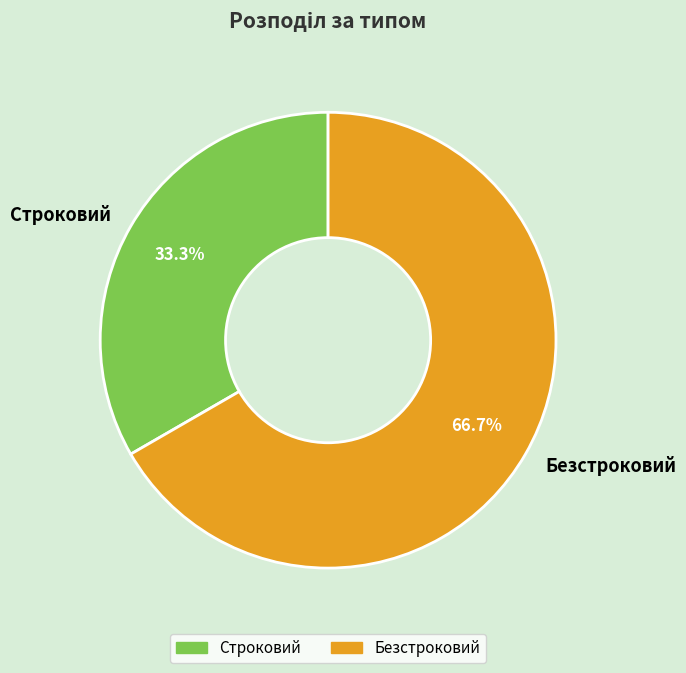

What is the total percentage of Строковий and Безстроковий?

100.0%